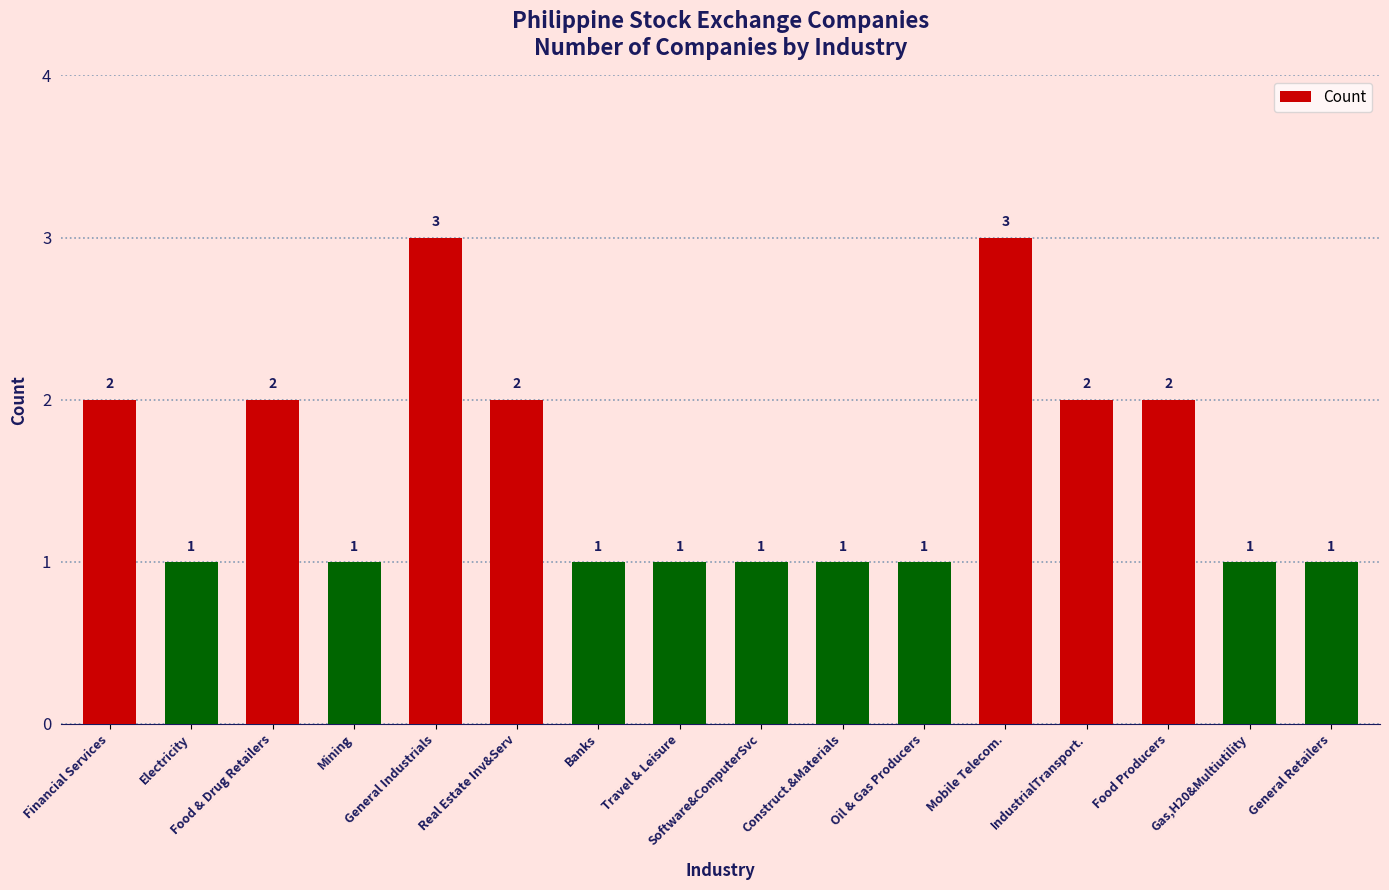

What is the change in value from General Industrials to Gas,H20&Multiutility?

-2